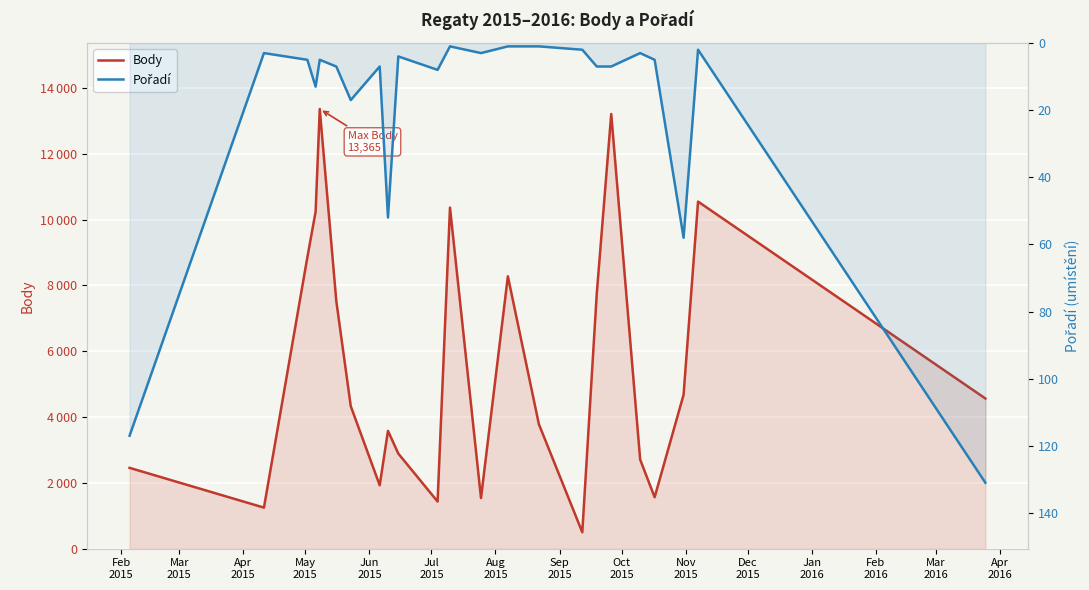

Is it true that Pořadí equals 7 at Jul
2015?

True